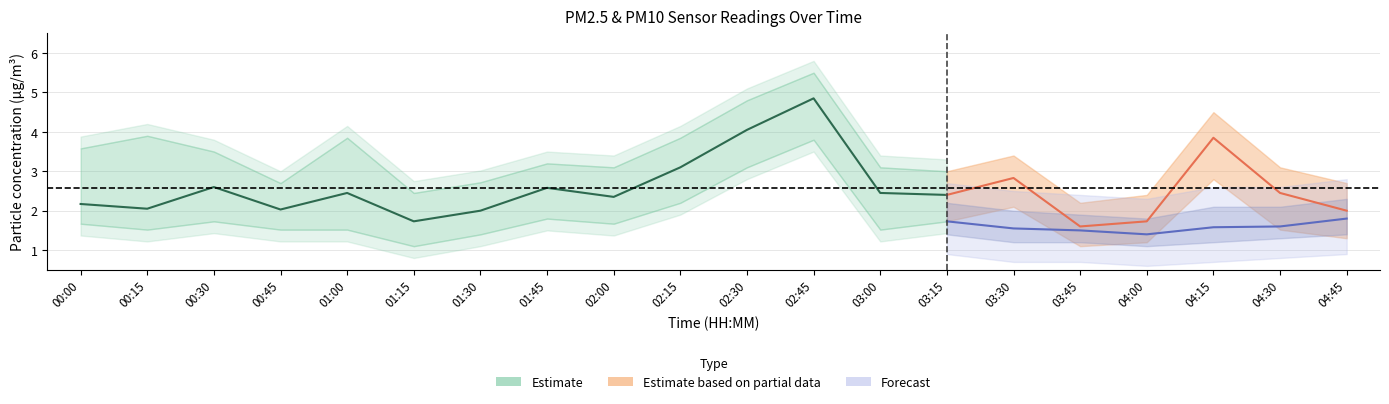

True or false: P1 has a value of 2.0 at 00:15.

True